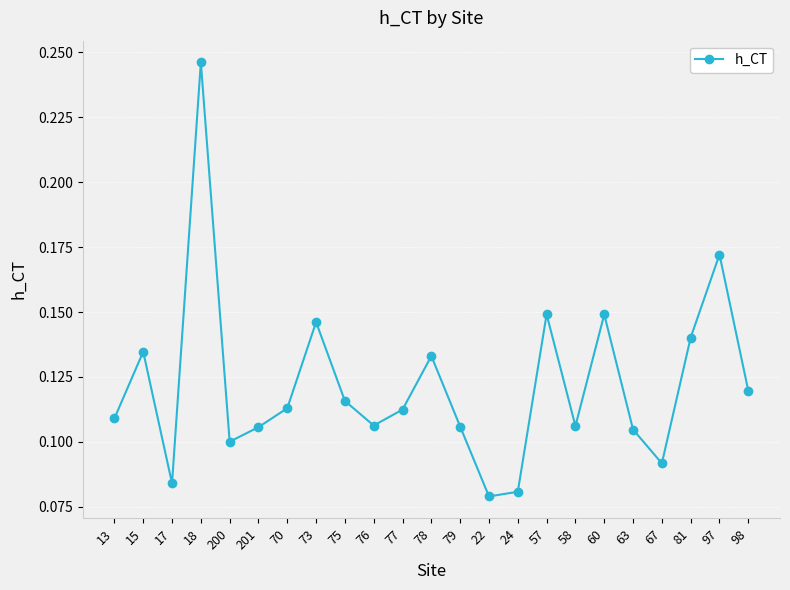

Which label corresponds to the largest value in the chart?

18